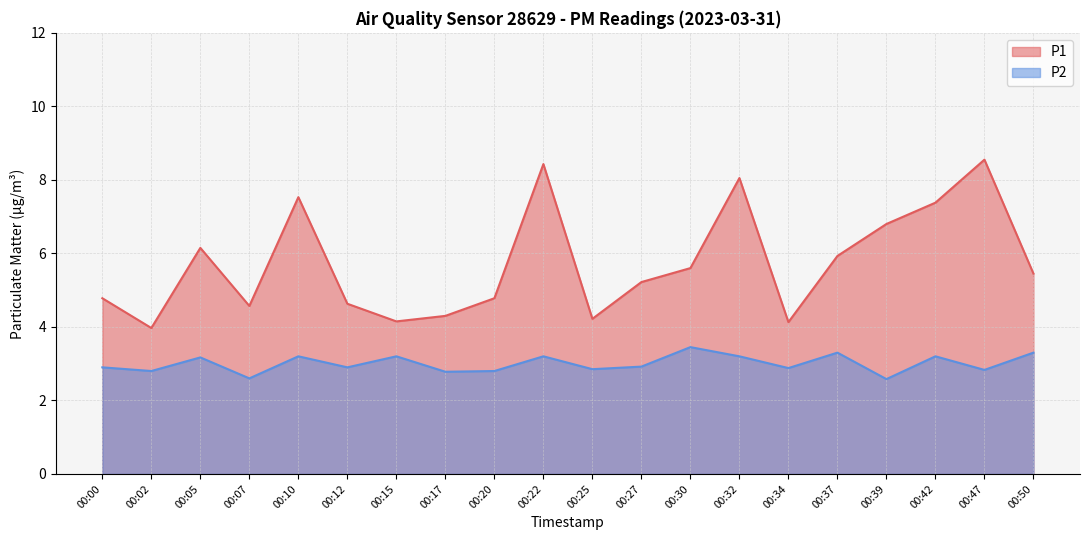

What is the difference between the maximum and second lowest values in the P2 series?

0.9